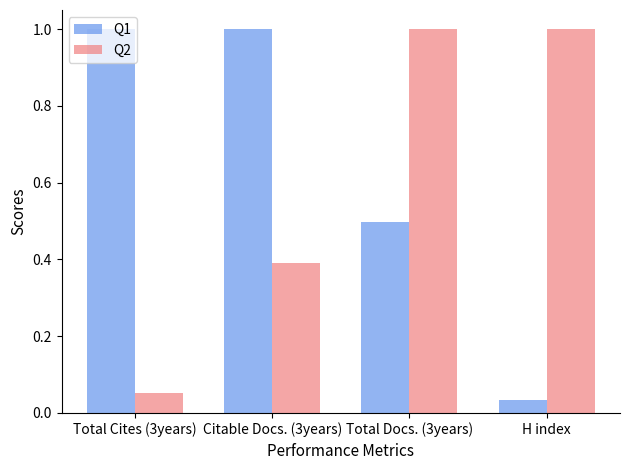

The value of Q1 at Total Cites (3years) is 1.0. True or false?

True